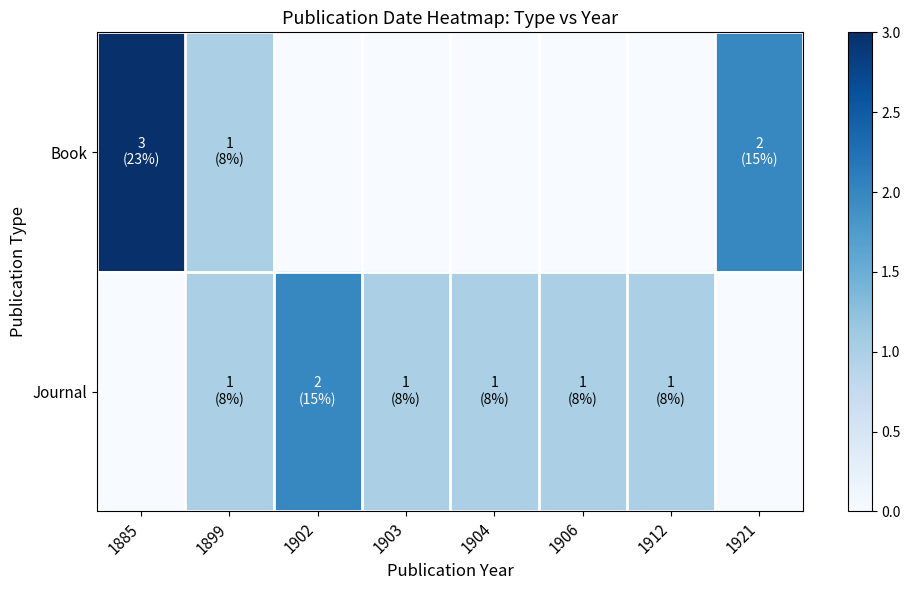

Reading left to right, transcribe all the data shown in this chart.

Book: 1885=3	1899=1	1902=0	1903=0	1904=0	1906=0	1912=0	1921=2
Journal: 1885=0	1899=1	1902=2	1903=1	1904=1	1906=1	1912=1	1921=0